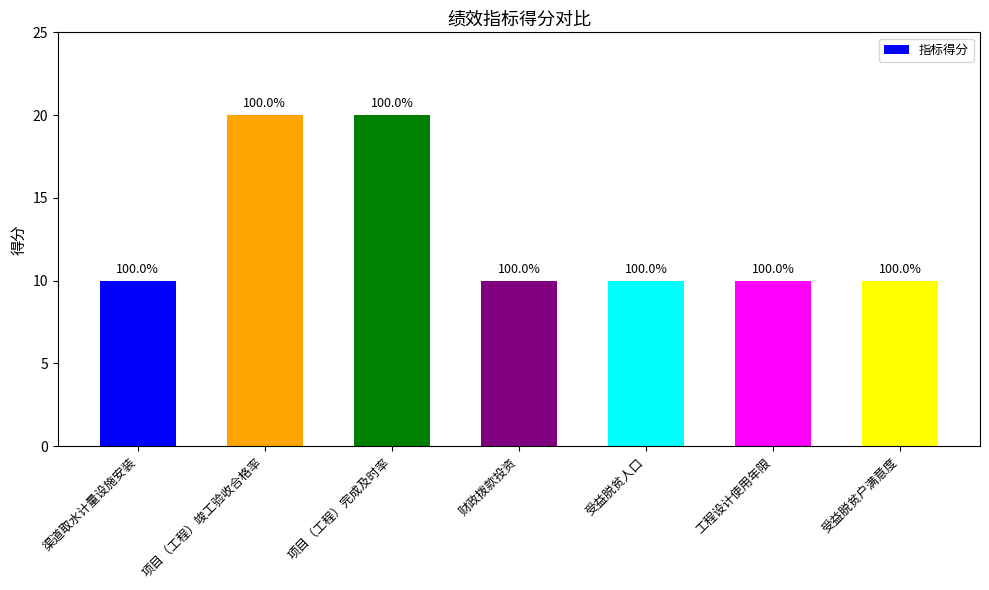

How many bars are there in total?

7